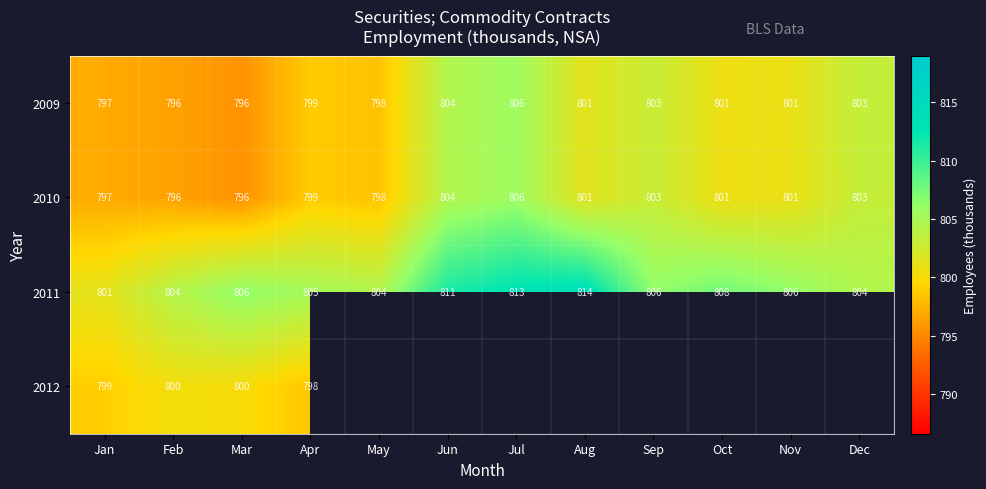

The 2009 series shows 1268 at Mar. True or false?

False